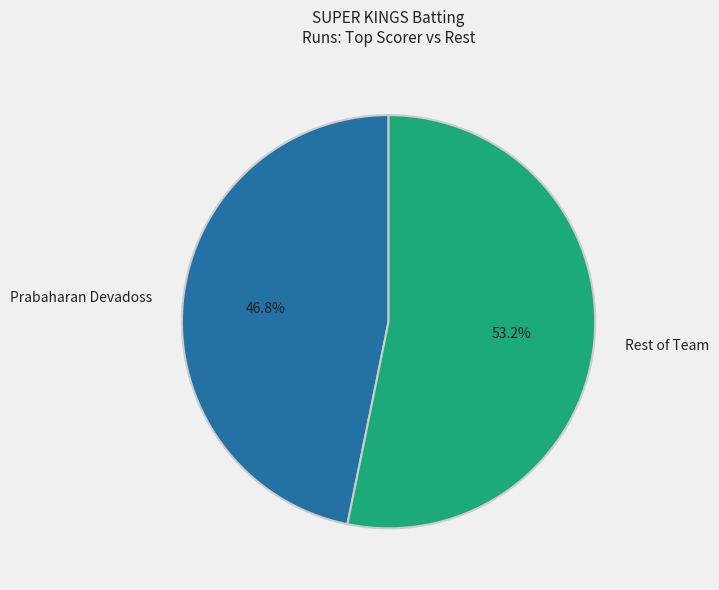

Which category accounts for the majority?

Rest of Team